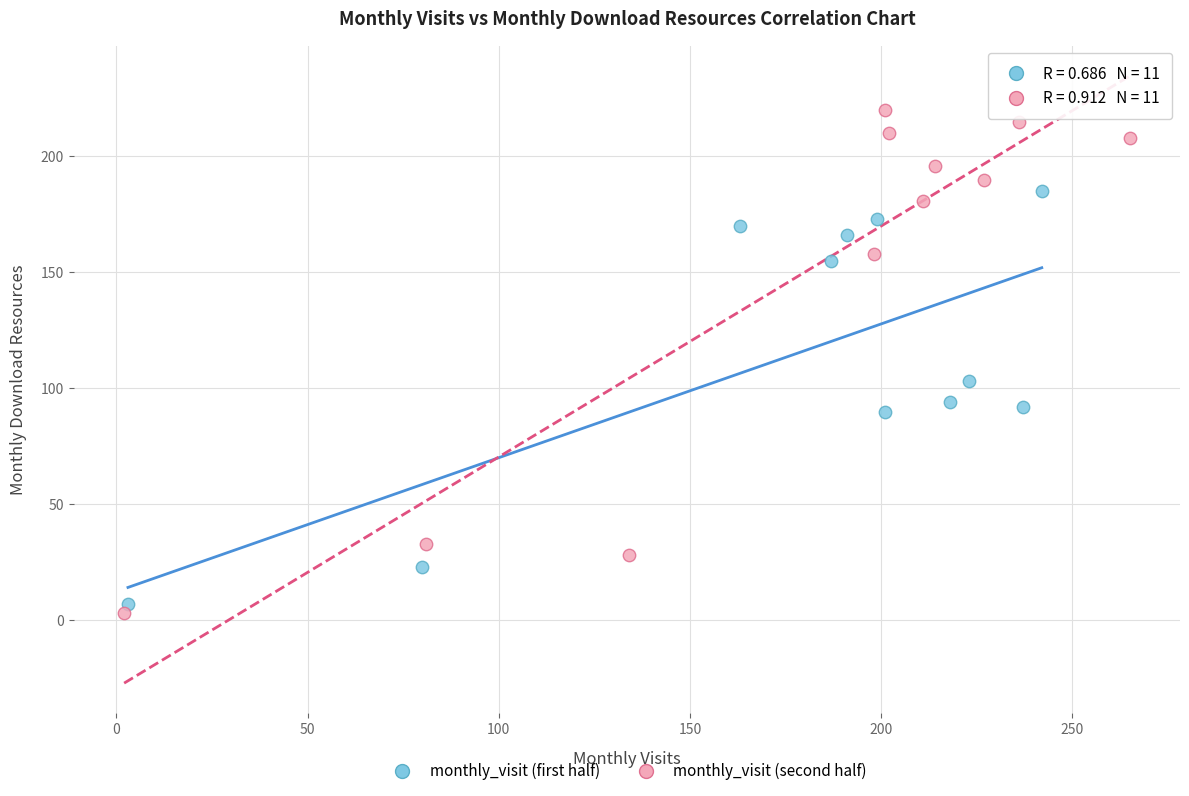

What are all the series names shown in the legend?

monthly_visit (first half), monthly_visit (second half)